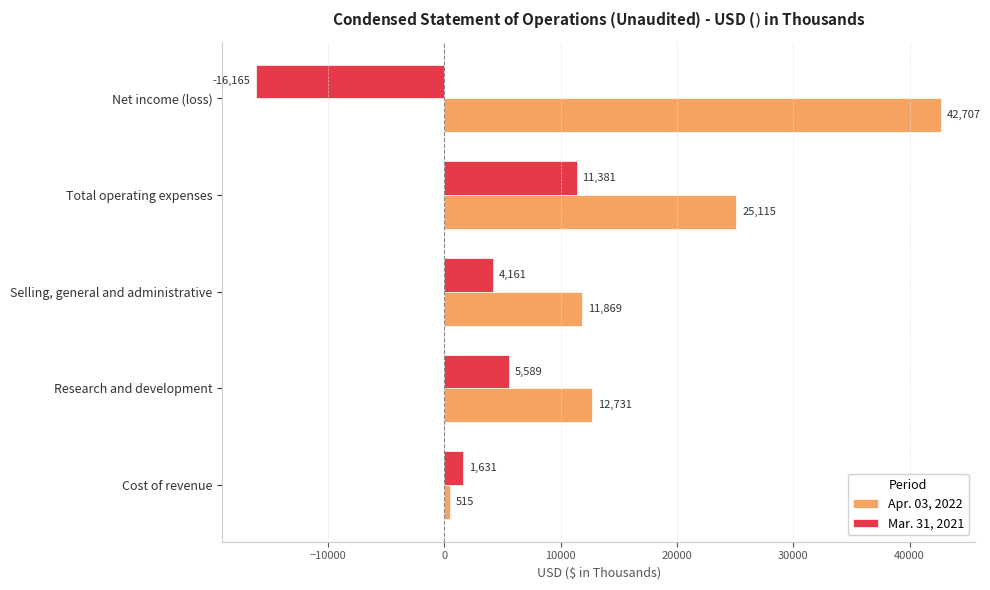

Count the number of data series in this chart.

2